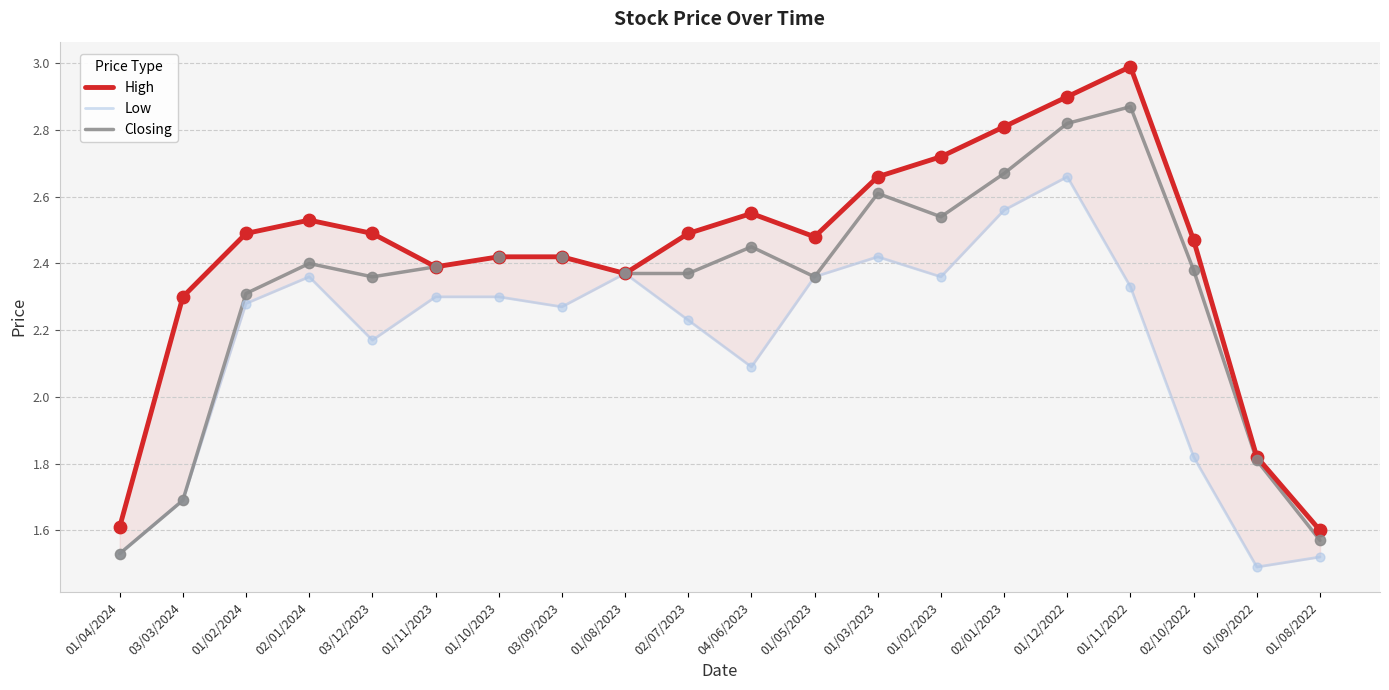

What is the total value across all series at 01/03/2023?

7.7